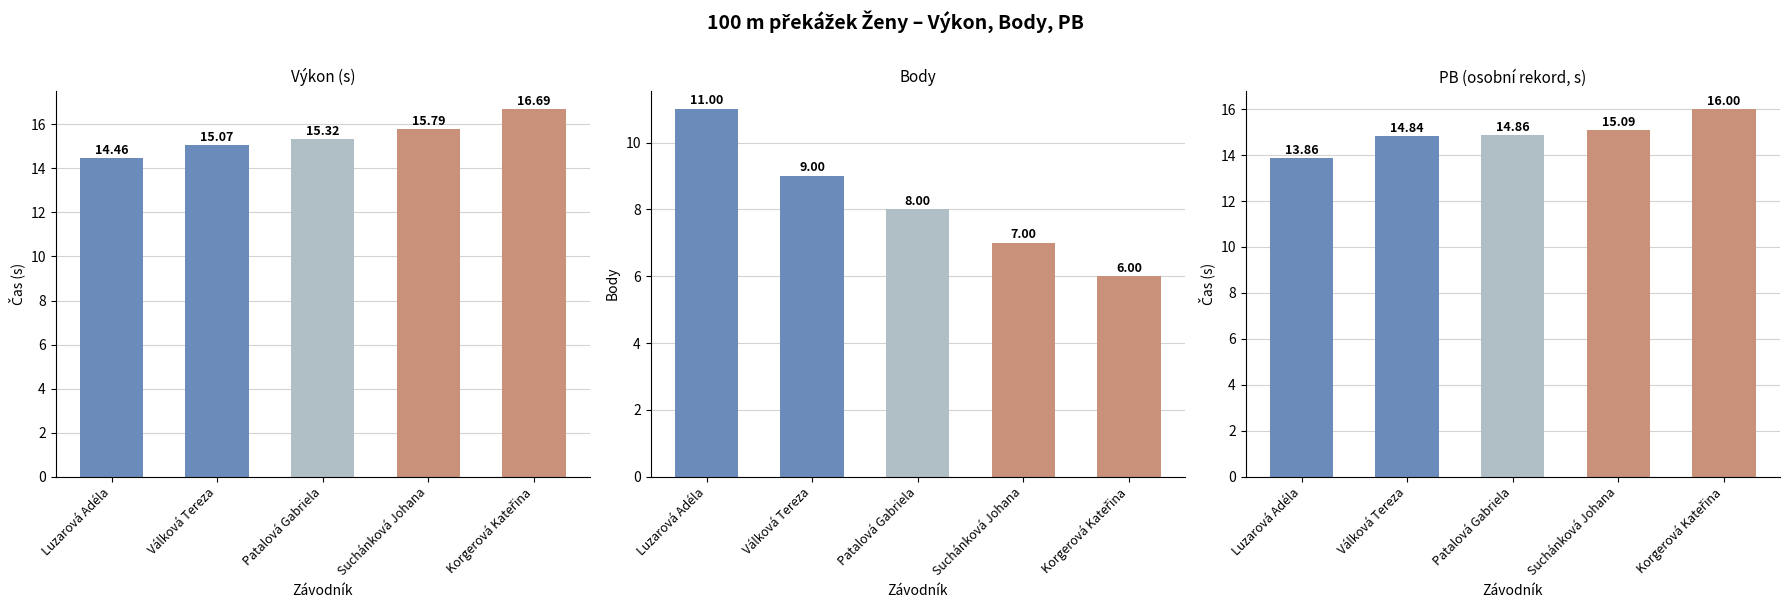

What is the difference between the maximum and minimum values in the PB series?

2.1